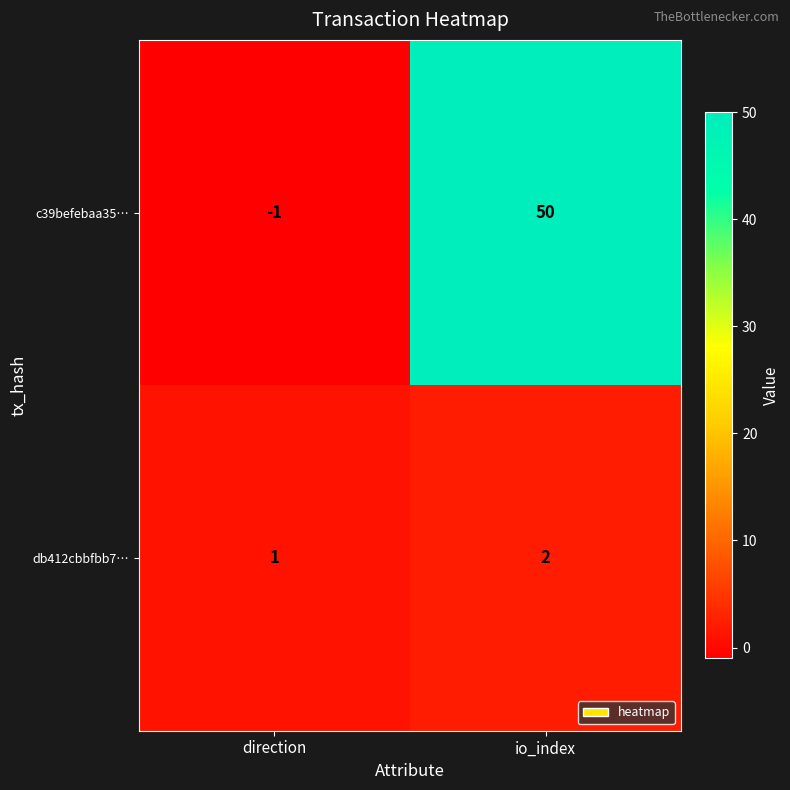

At which label is c39befebaa35… closest to 24?

direction